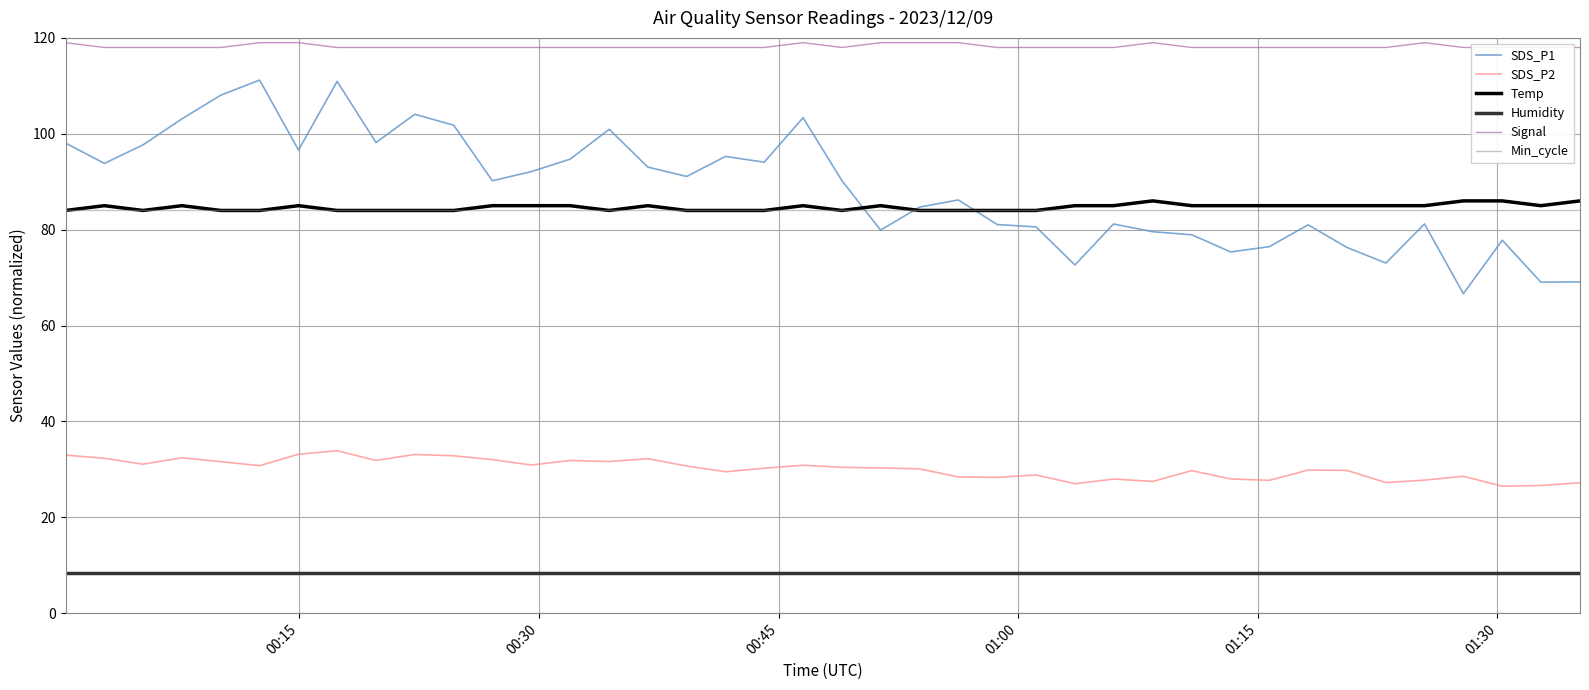

What is the difference between the maximum and minimum values in the Temp series?

2.0